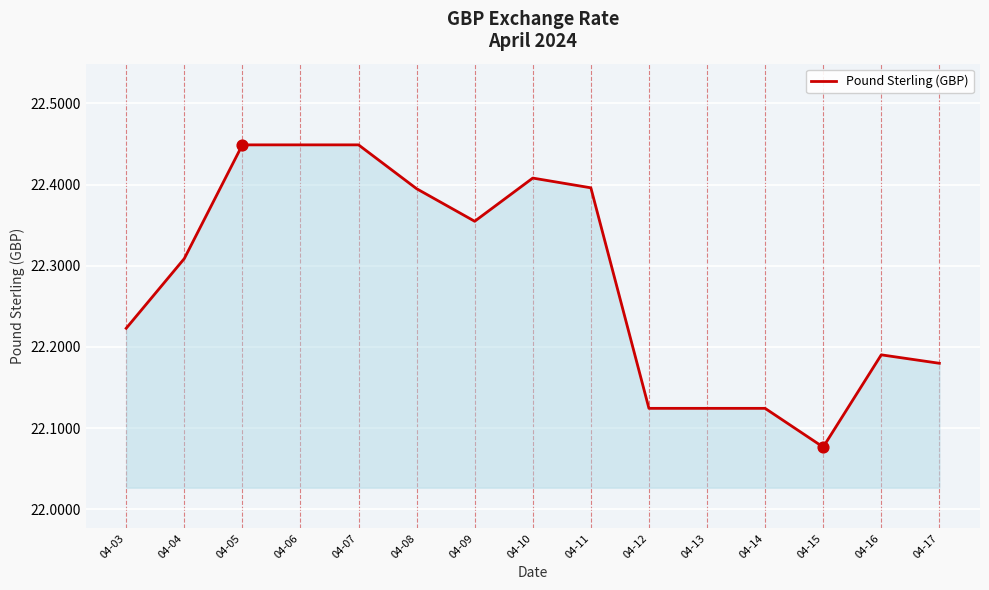

Between 04-16 and 04-07, which is larger?

04-07